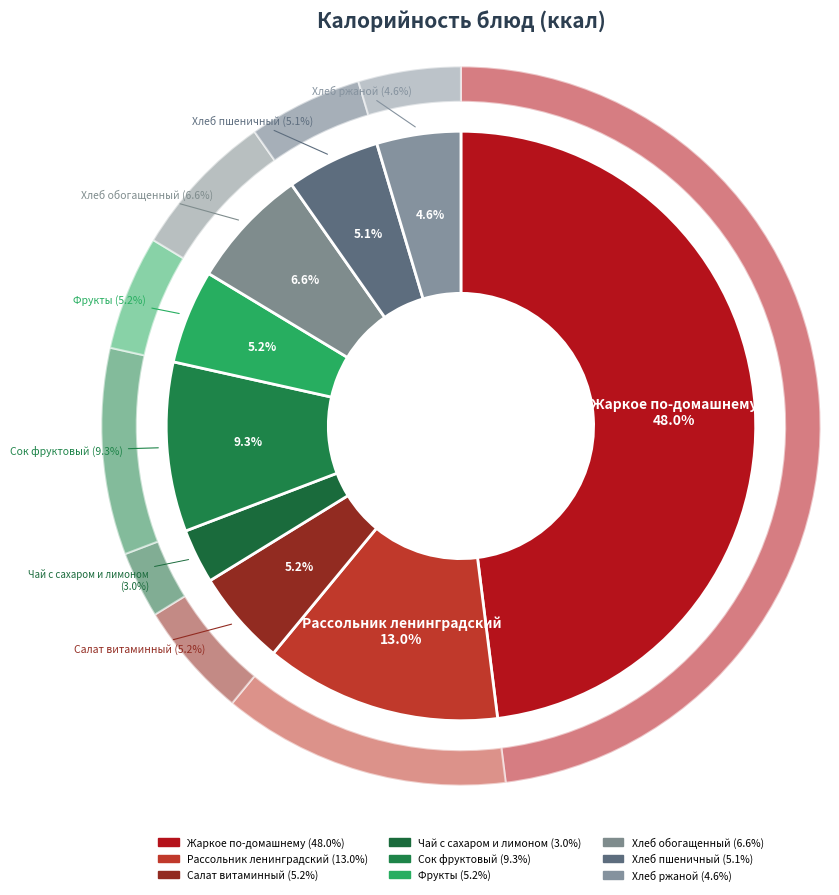

To the nearest percent, what is the combined percentage of Фрукты and Жаркое по-домашнему?

53%